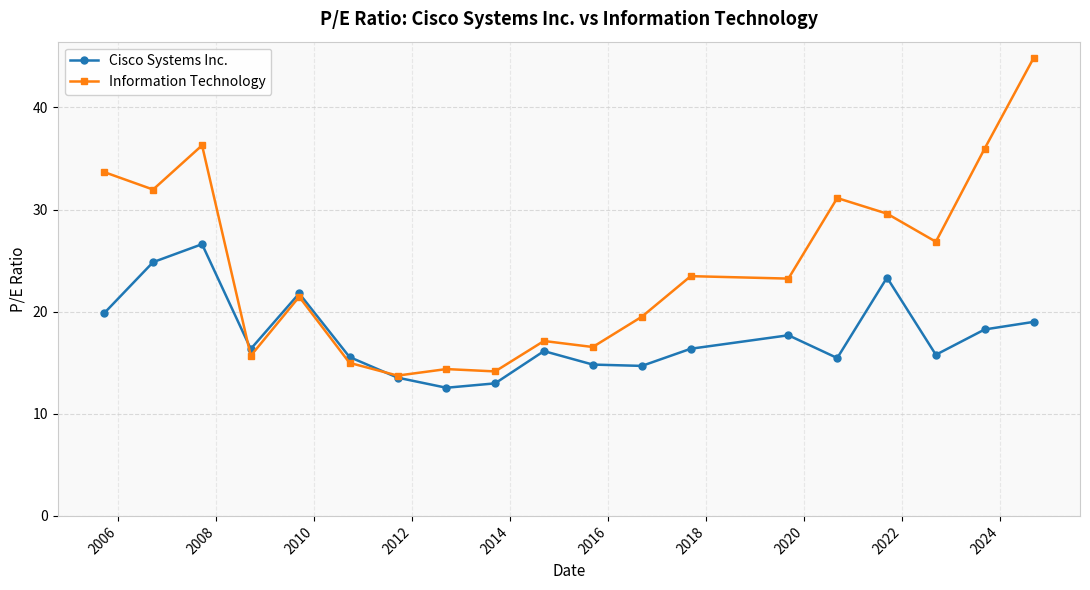

How many interior local valleys does the Cisco Systems Inc. series have?

5